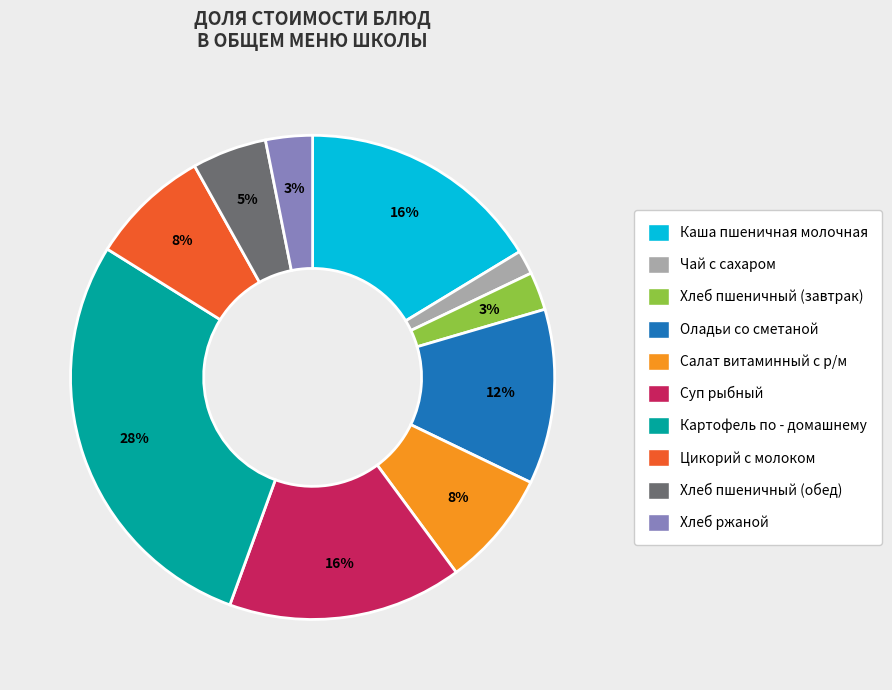

True or false: Хлеб пшеничный (завтрак) accounts for 3% of the total.

True